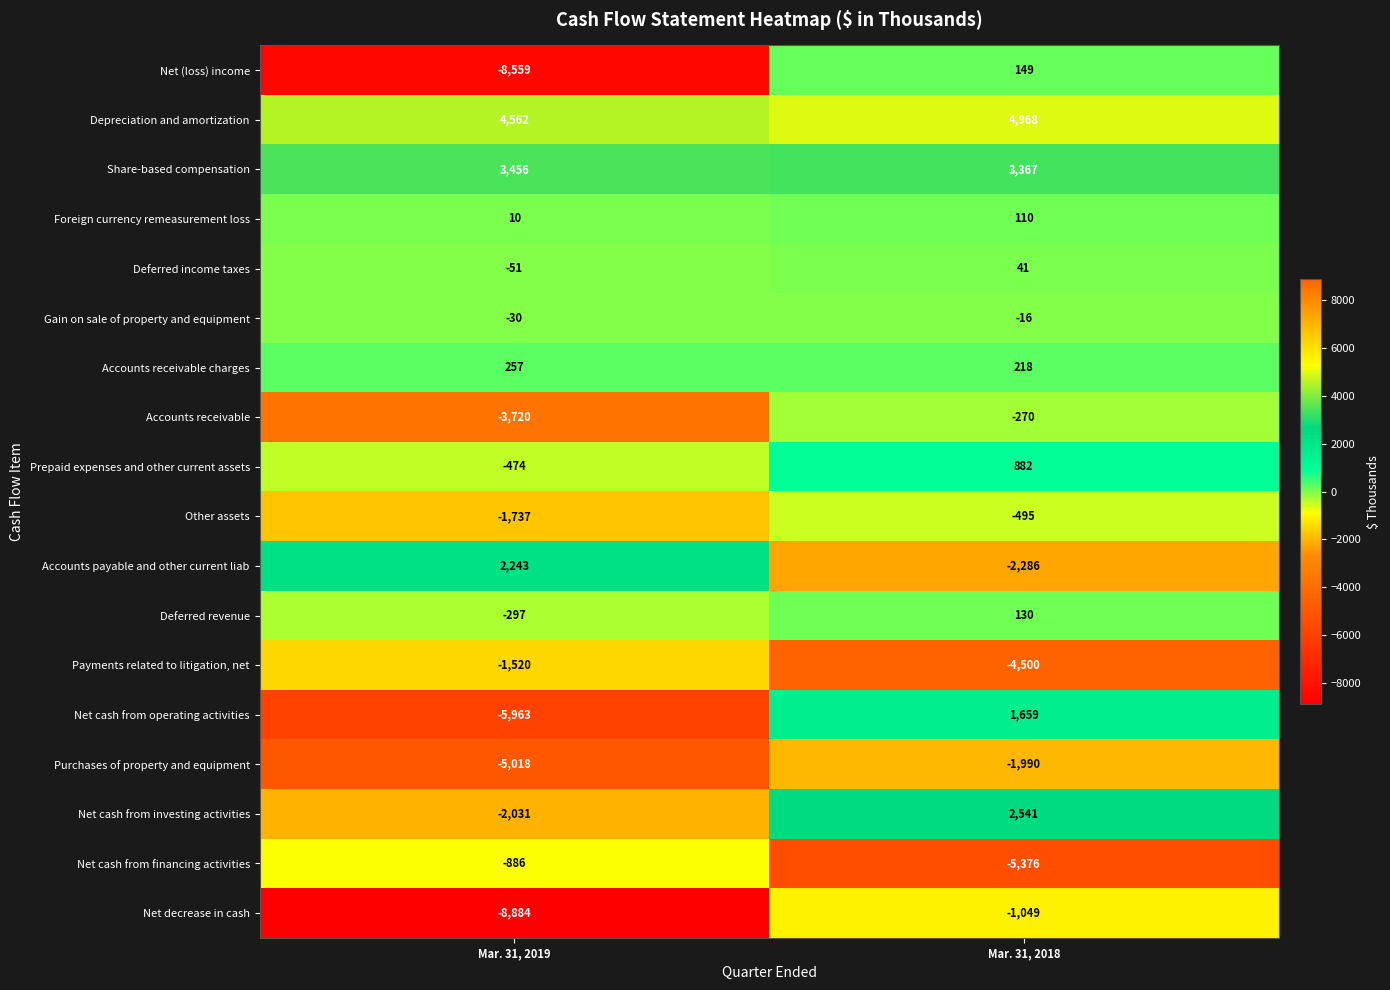

What is the sum of all Net decrease in cash values?

-9933